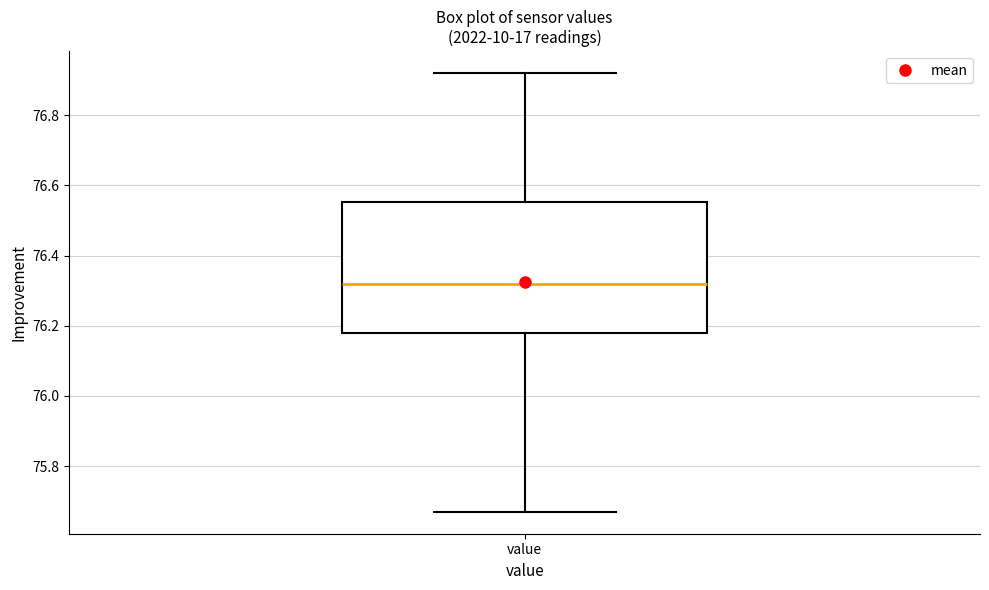

Read this box plot against the y-axis: the position of the median line, the range covered by the box, and the ends of both whiskers. The values are not printed on the chart, so give them approximately, as read against the axis.

median 76.32, box 76.18 to 76.56, whiskers 75.68 to 76.92